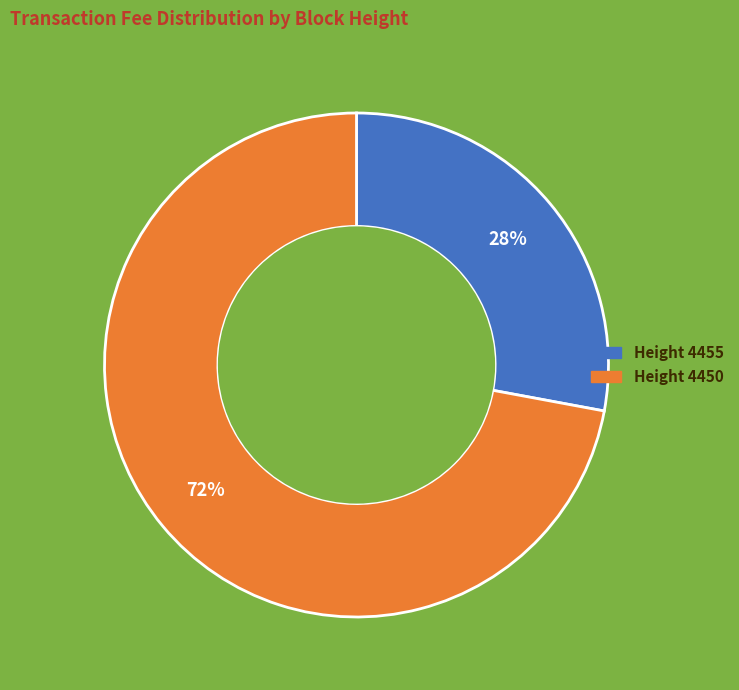

To the nearest percent, what portion does Height 4450 represent?

72%